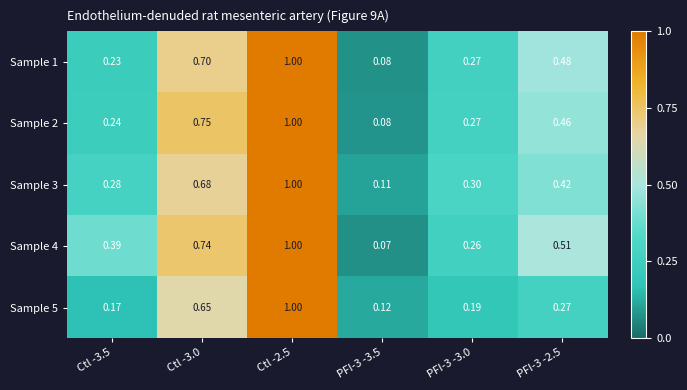

Is the value of Sample 1 at Ctl -3.5 greater than the value of Sample 3 at Ctl -3.5?

No